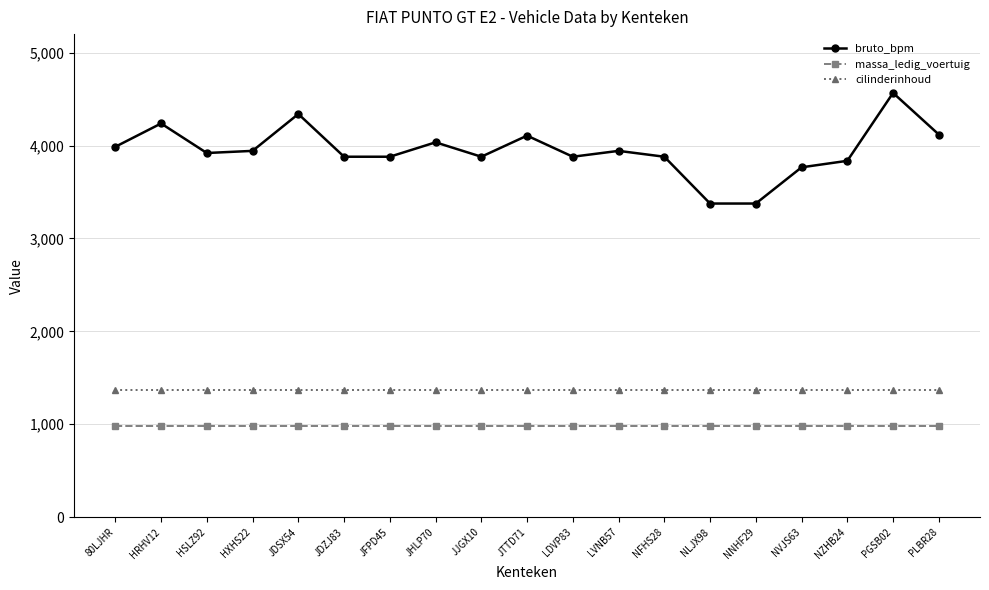

The value of cilinderinhoud at HXHS22 is 1372. True or false?

True